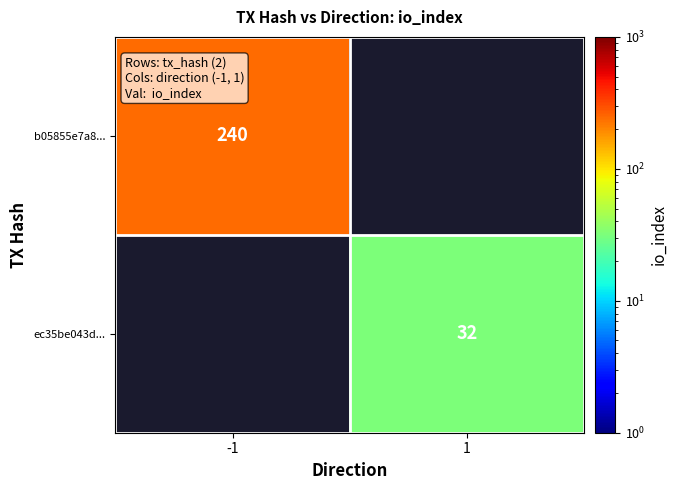

At how many categories does at least one series exceed 173?

1